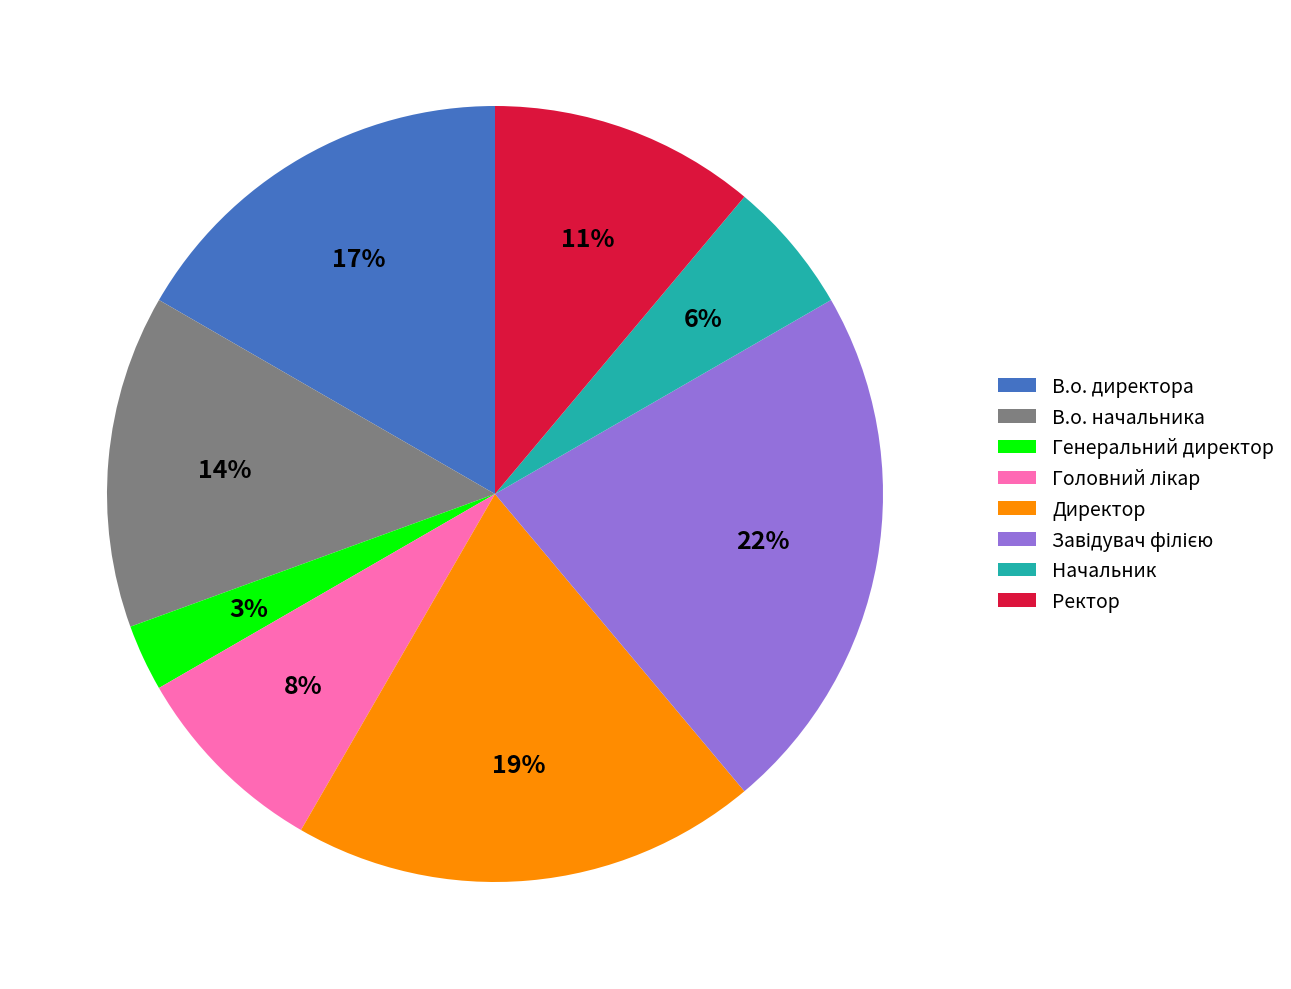

Is the sum of В.о. директора and Генеральний директор greater than half?

No